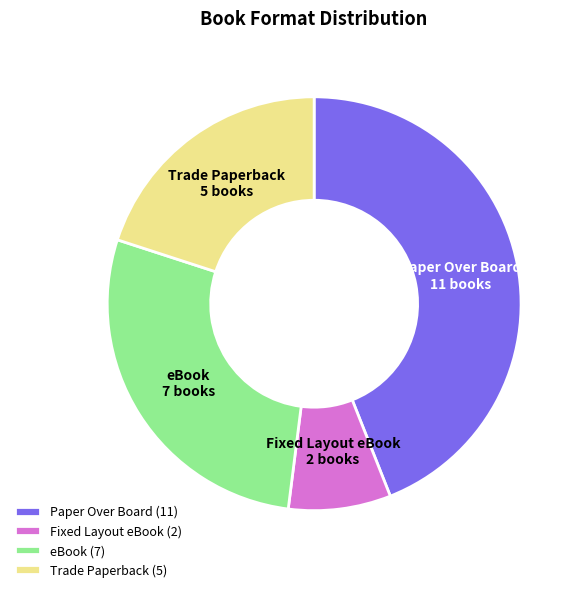

What is the largest slice in the pie chart?

Paper Over Board